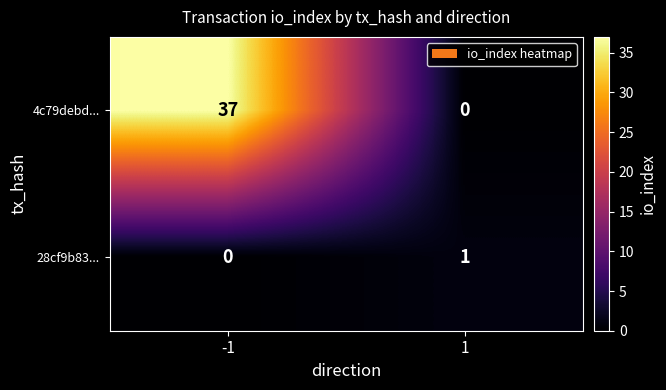

What is the sum of all 4c79debd... values?

37